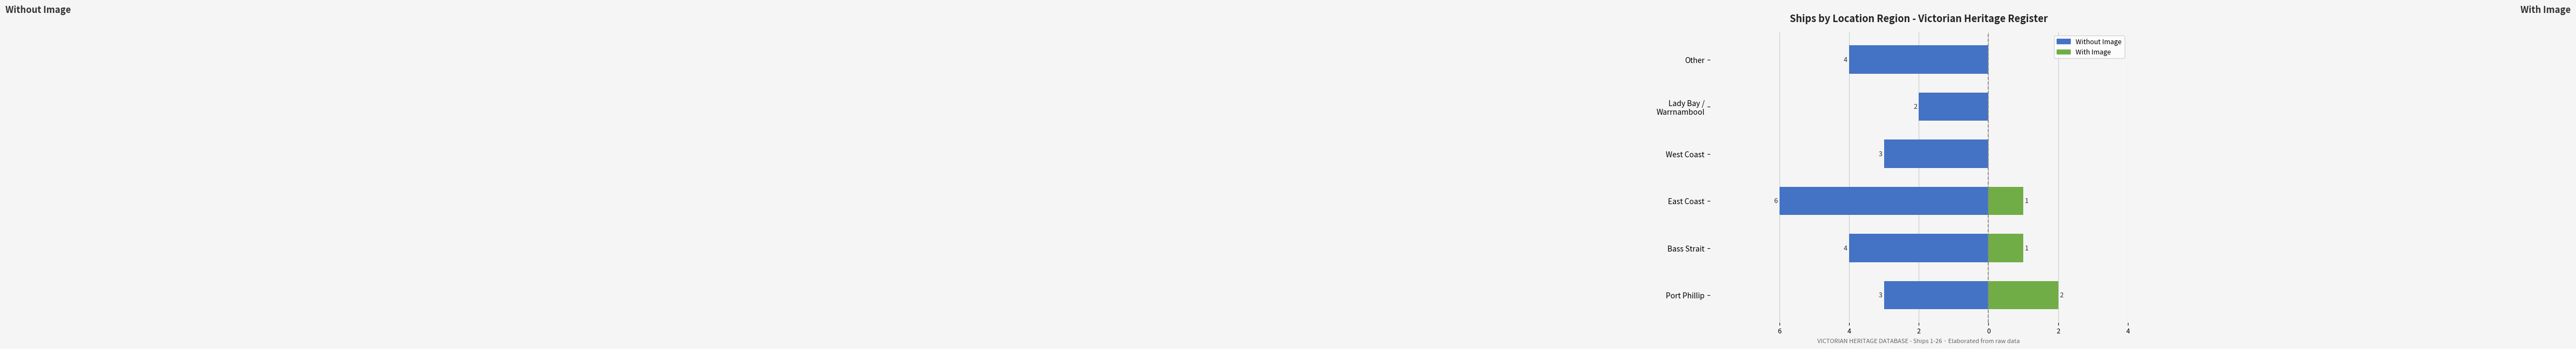

Which series has the widest spread of values?

Without Image